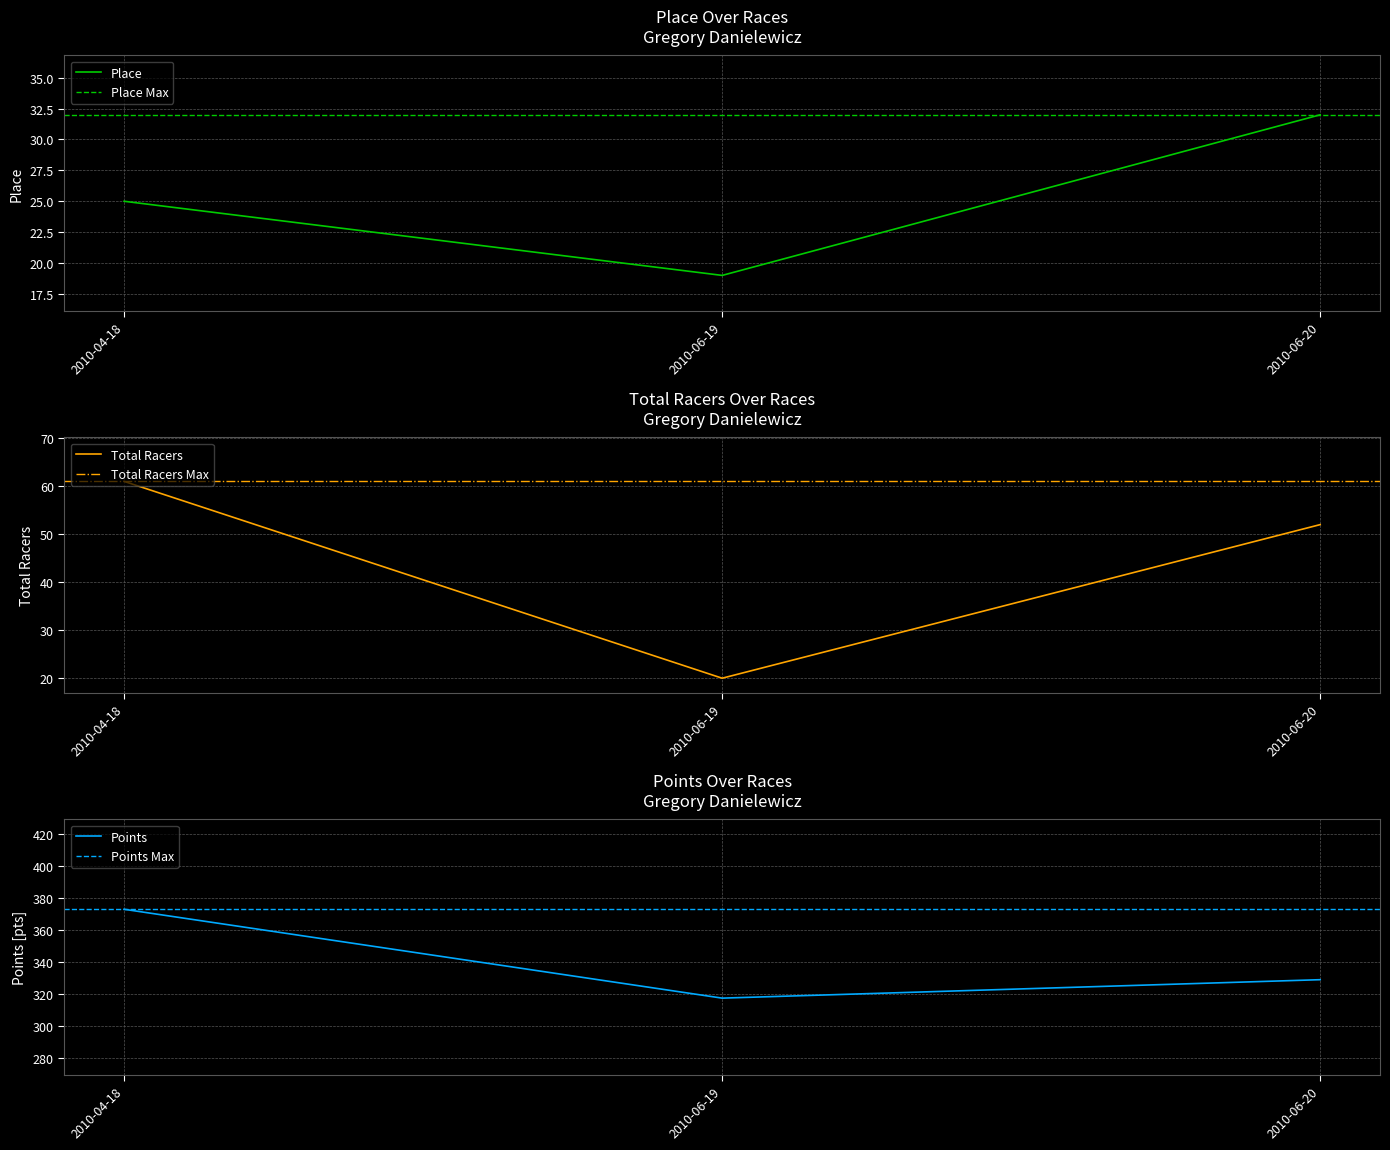

What is the minimum value shown in the chart?

19.0